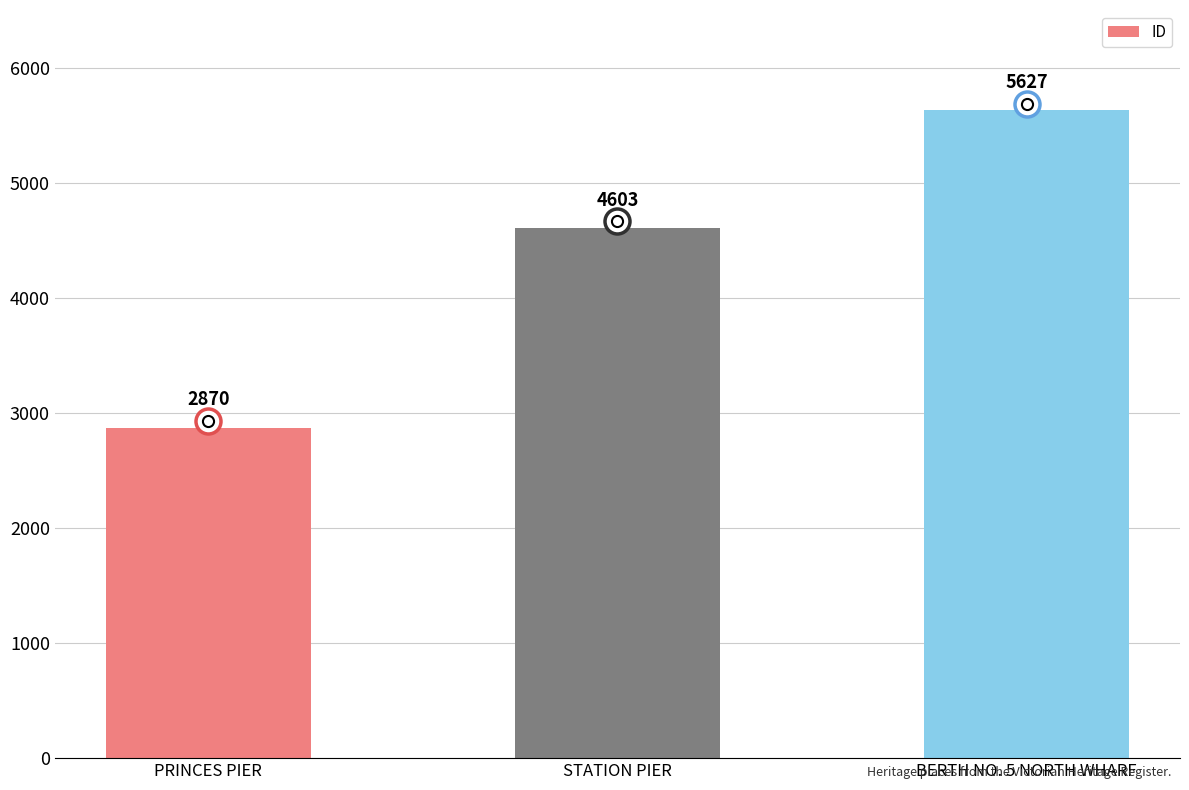

What is the average value?

4367